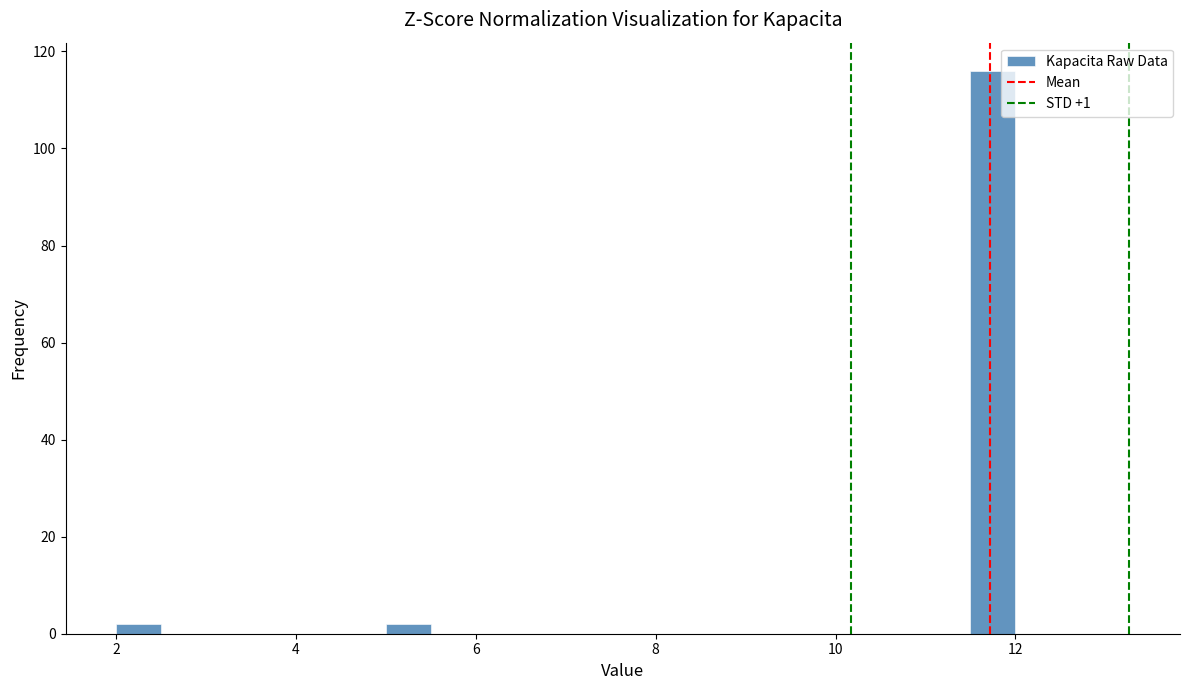

Around what value on the x-axis is the tallest bar? Give the approximate position of its centre, as read against the axis.

11.8